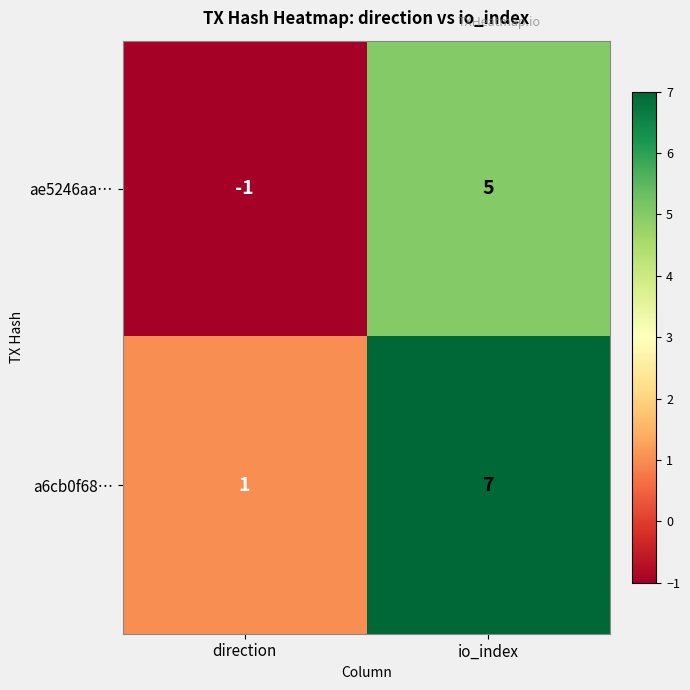

What is the total value across all series at io_index?

12